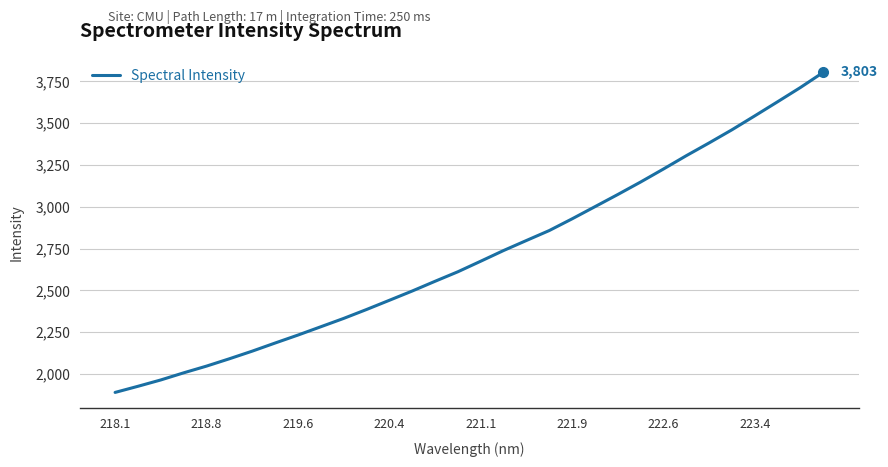

What is the difference between the maximum and minimum values?

1912.5